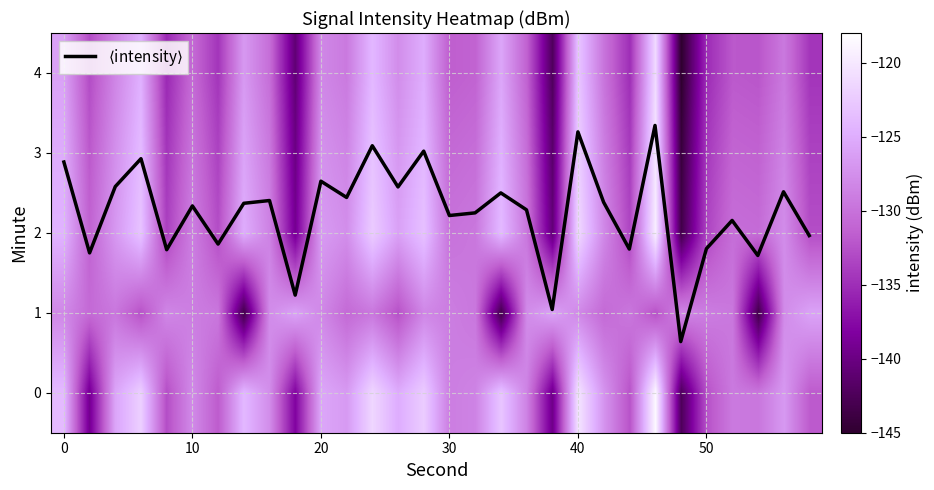

What is the minimum value shown in the chart?

-145.1